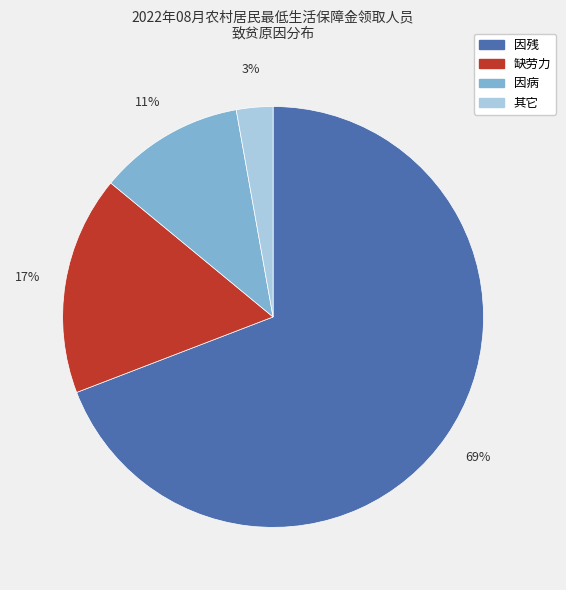

What is the majority slice?

因残